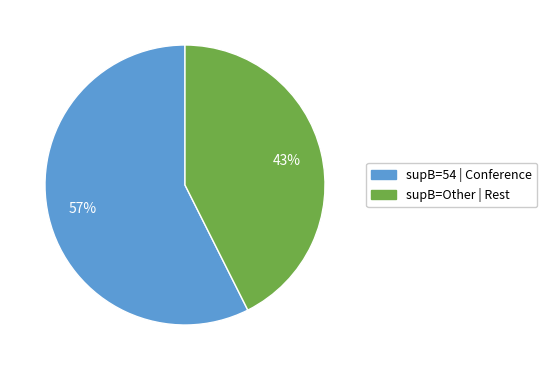

Is there any slice that represents more than half of the pie?

Yes